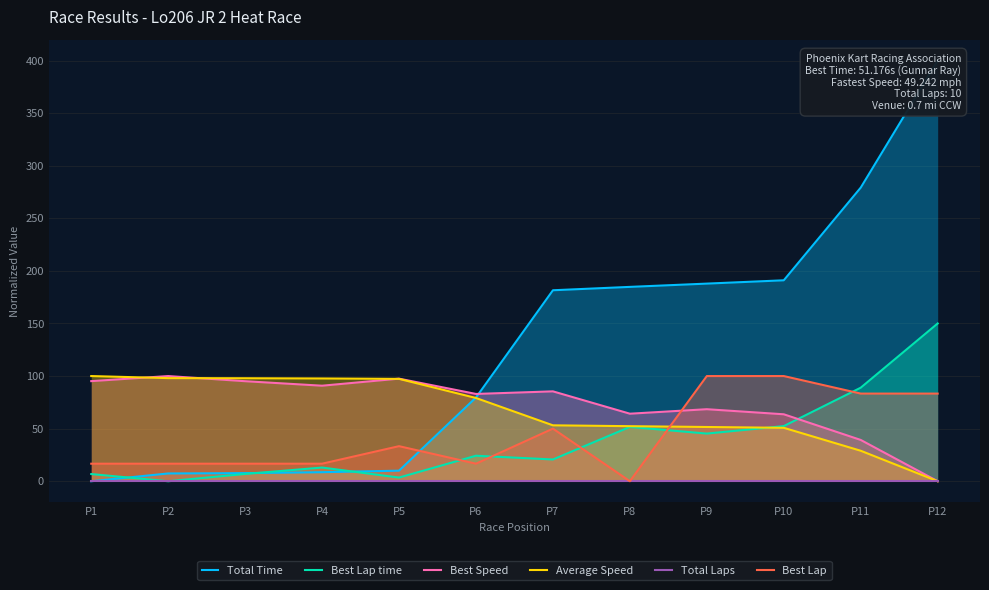

What are all the series names shown in the legend?

Total Time, Best Lap time, Best Speed, Average Speed, Total Laps, Best Lap